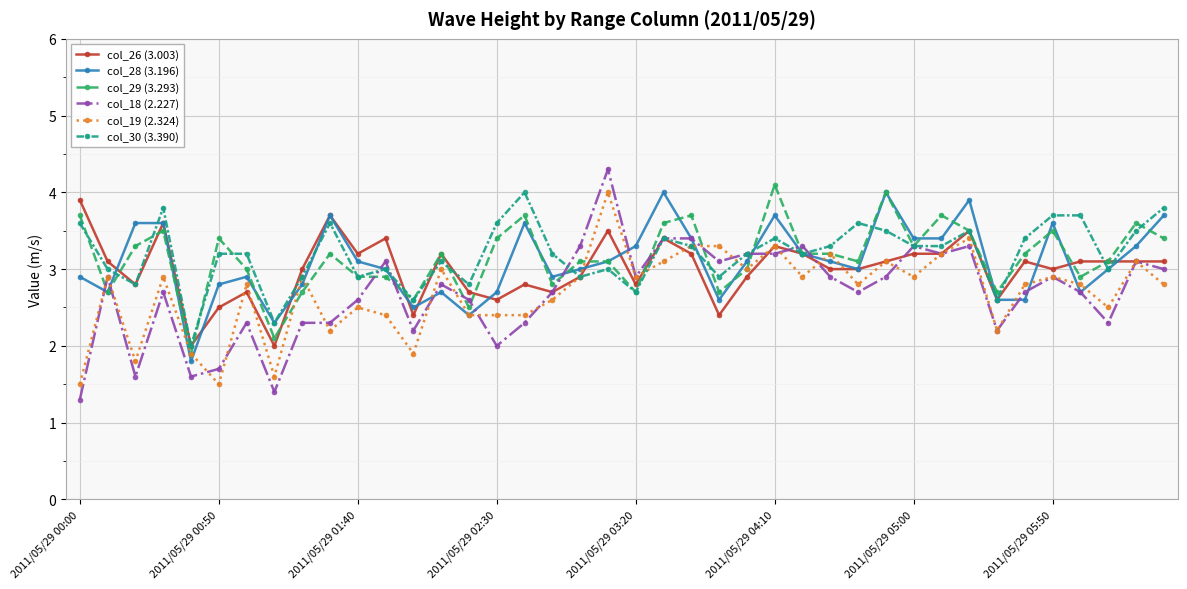

True or false: col_30 (3.390) and col_26 (3.003) cross at least once.

True